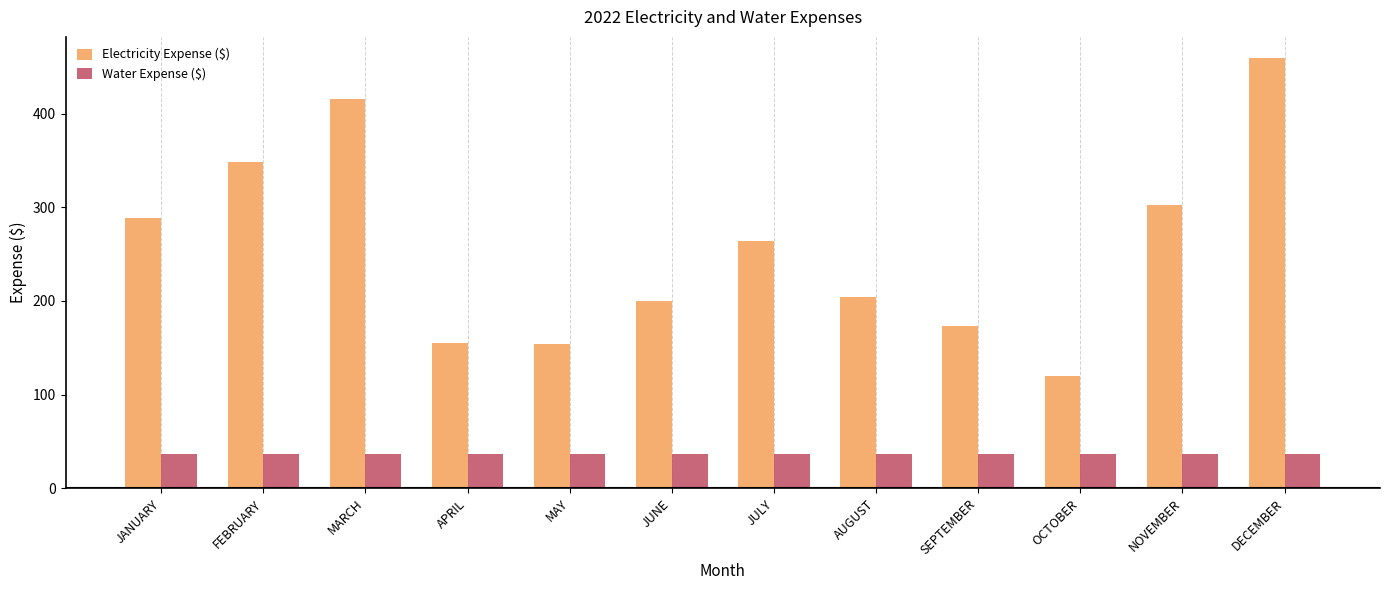

How many groups of bars are there?

12